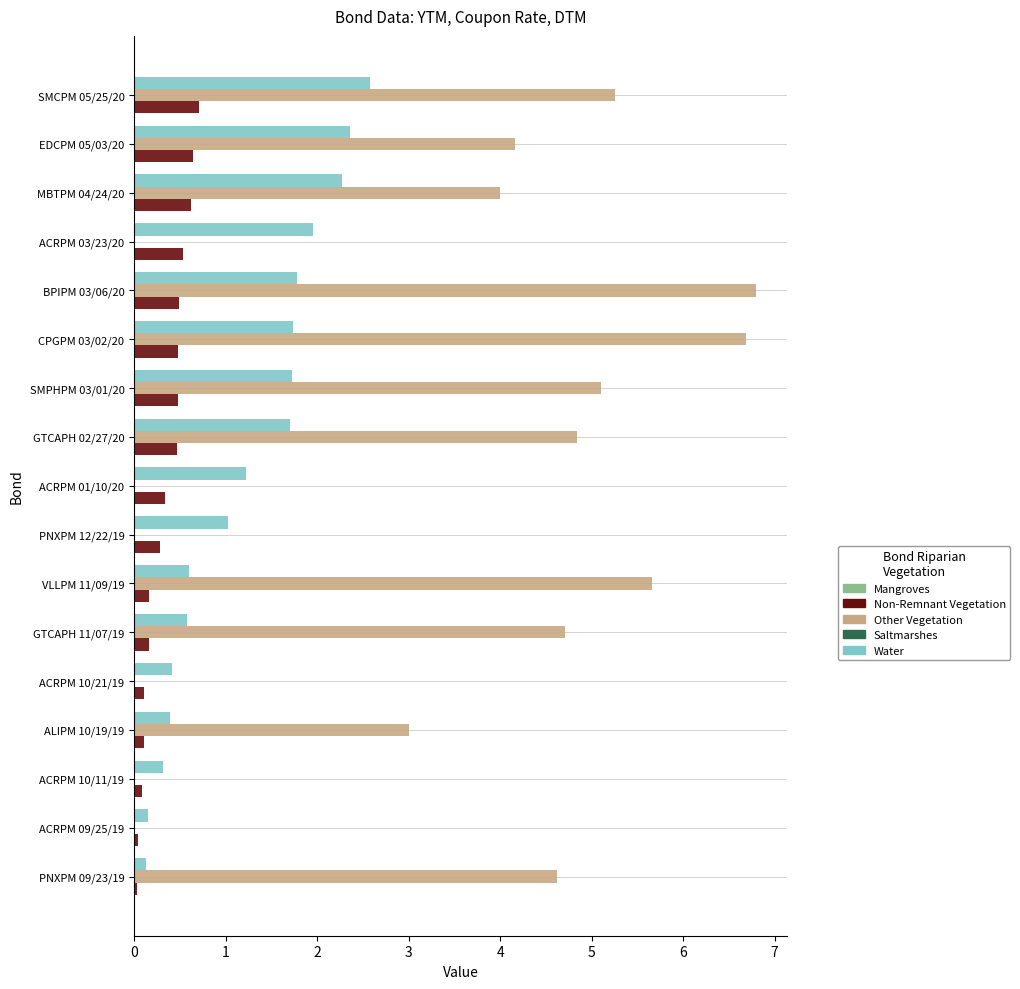

What is the highest value of the Water series?

2.6